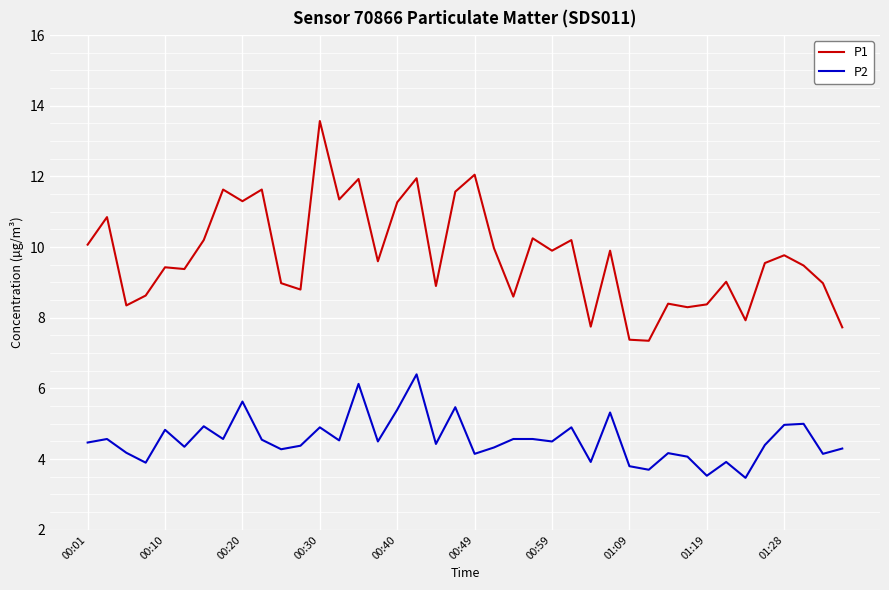

What is the difference between the second highest and minimum values in the P1 series?

4.7